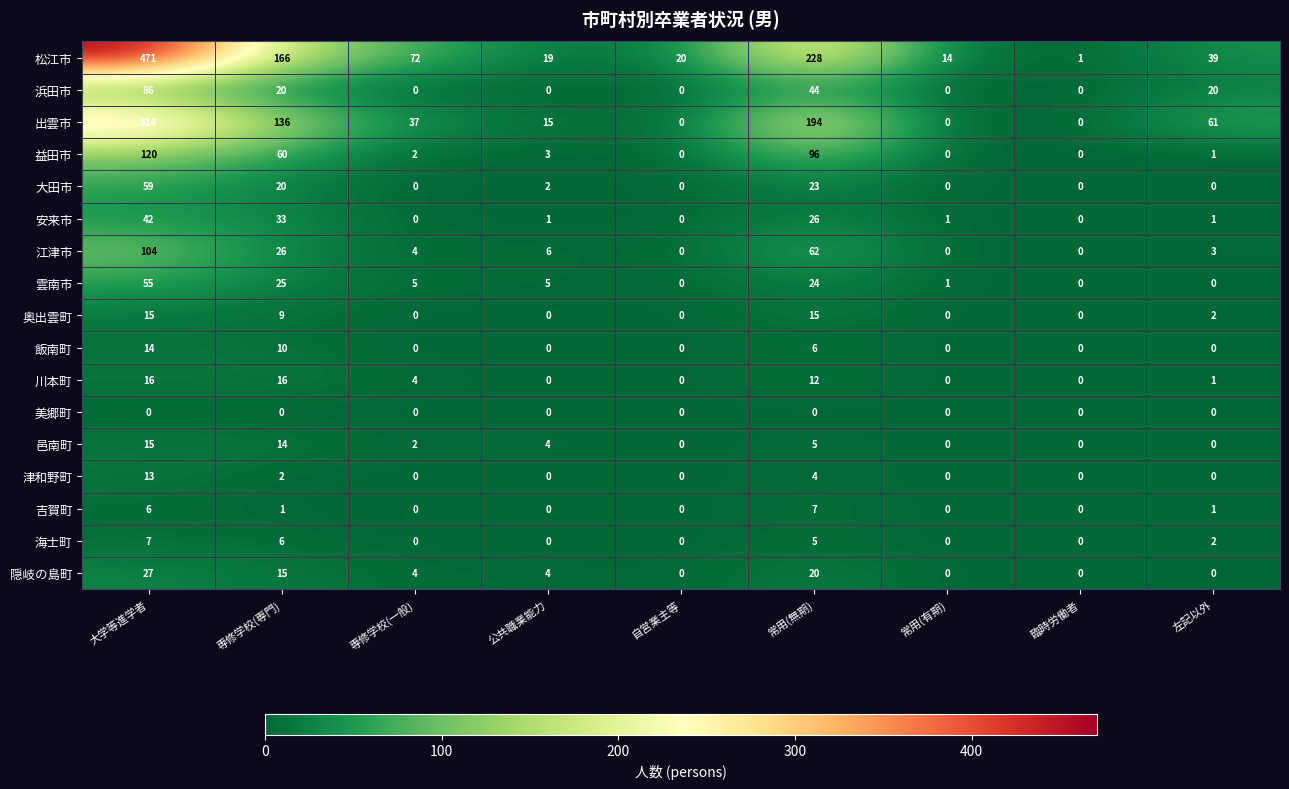

At how many categories does at least one series exceed 92?

3